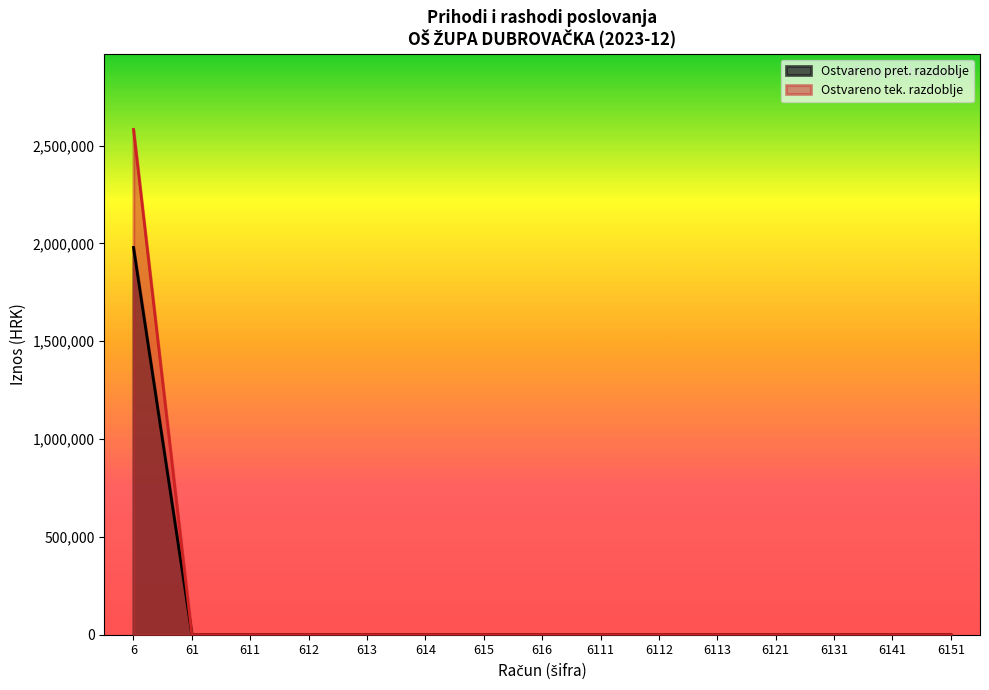

Reading right to left, what are all the values shown in this chart?

Ostvareno u izvještajnom razdoblju pret.: 6151=0.0	6141=0.0	6131=0.0	6121=0.0	6113=0.0	6112=0.0	6111=0.0	616=0.0	615=0.0	614=0.0	613=0.0	612=0.0	611=0.0	61=0.0	6=1979404.1
Ostvareno u izvještajnom razdoblju tek.: 6151=0.0	6141=0.0	6131=0.0	6121=0.0	6113=0.0	6112=0.0	6111=0.0	616=0.0	615=0.0	614=0.0	613=0.0	612=0.0	611=0.0	61=0.0	6=2582881.5